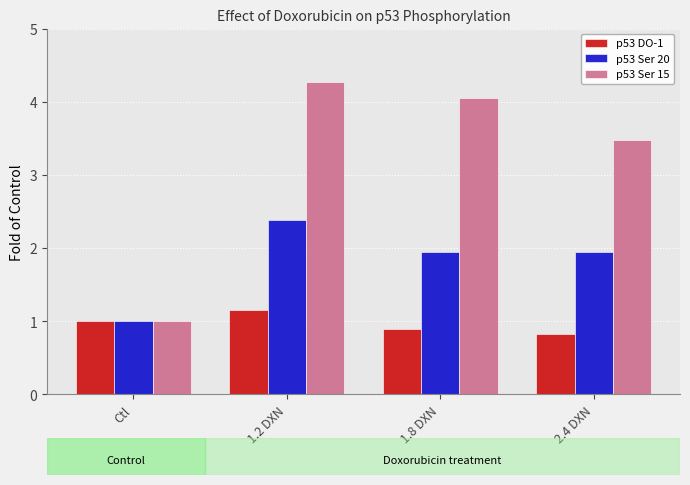

Is the value of p53 DO-1 at 2.4 DXN greater than the value of p53 Ser 20 at 2.4 DXN?

No